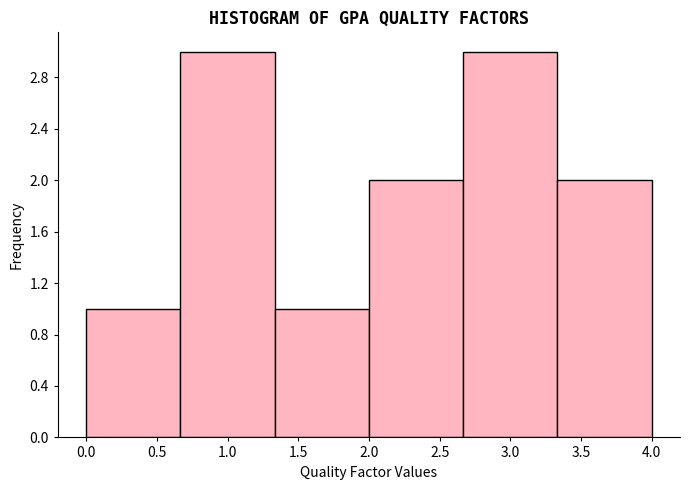

Reading left to right, transcribe this chart: for each bar, give the range it covers on the x-axis and its height. Neither the bar edges nor the heights are printed on the chart, so give them approximately, as read against the axes.

0.00 to 0.65: 1
0.65 to 1.35: 3
1.35 to 2.00: 1
2.00 to 2.65: 2
2.65 to 3.35: 3
3.35 to 4.00: 2